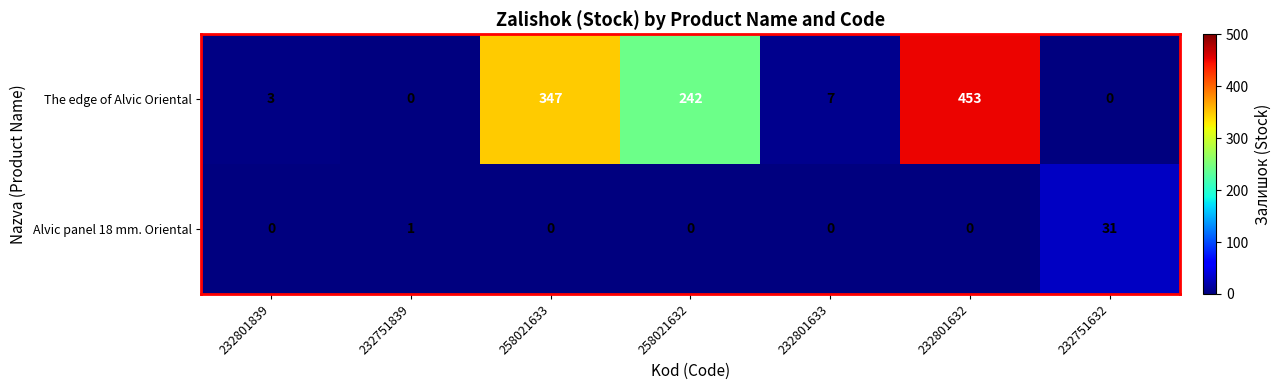

Which series has the largest total across all categories?

The edge of Alvic Oriental